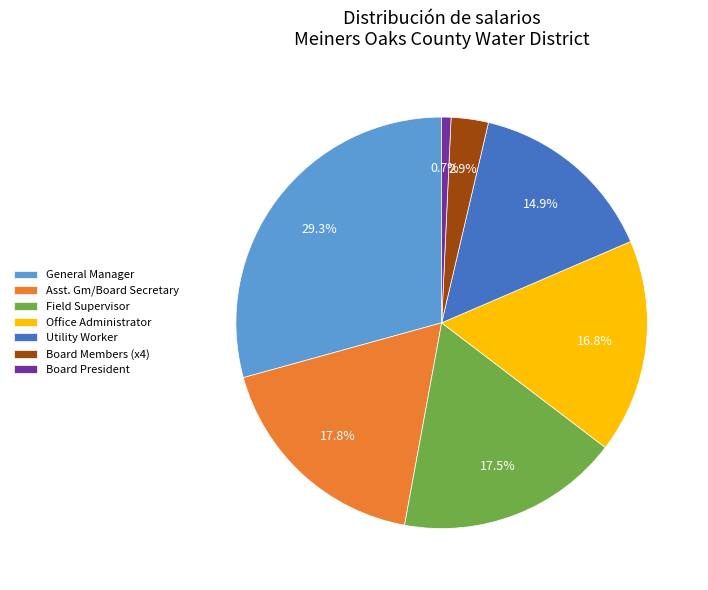

Does any single category account for the majority?

No